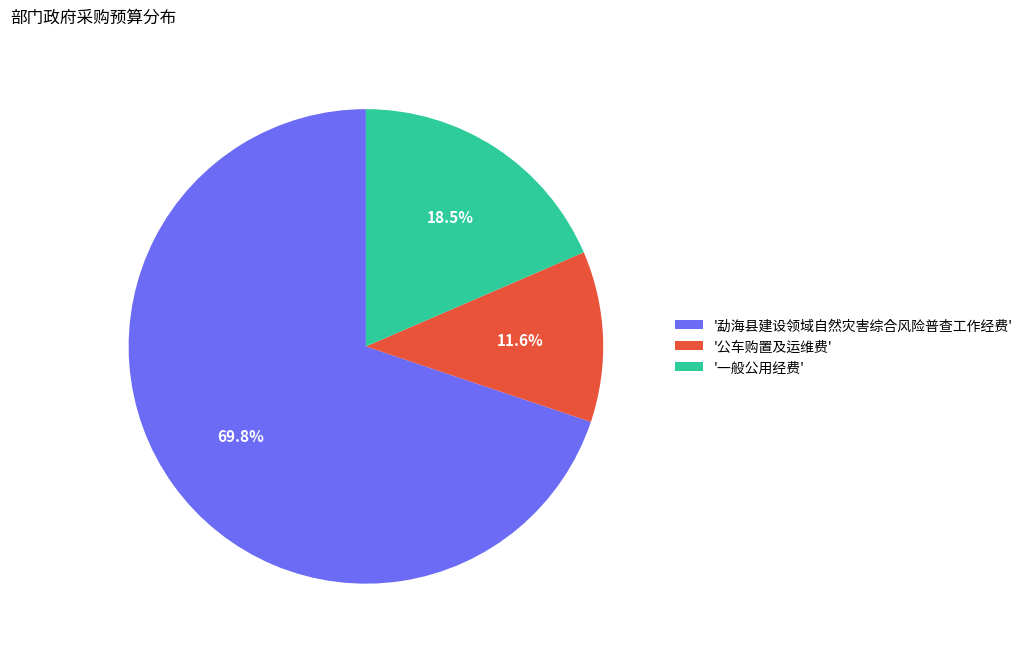

Combined, what portion of the pie is '一般公用经费' and '勐海县建设领域自然灾害综合风险普查工作经费'?

88.4%